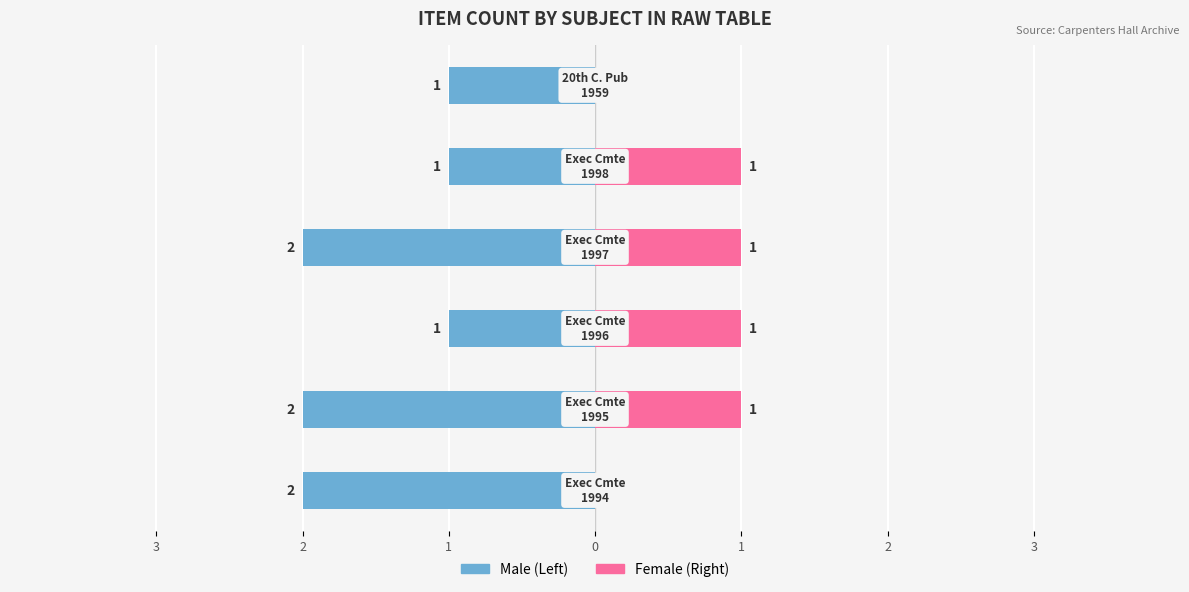

What is the highest value of the Female series?

1